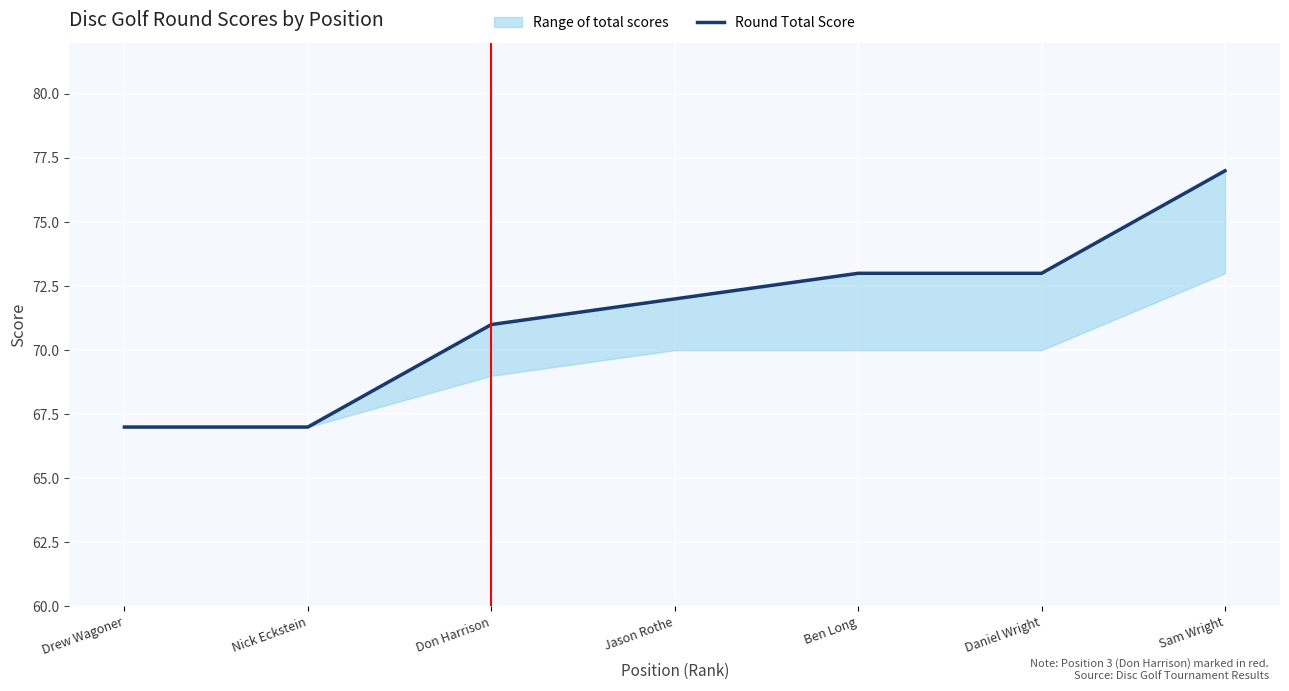

What is the greatest value displayed?

77